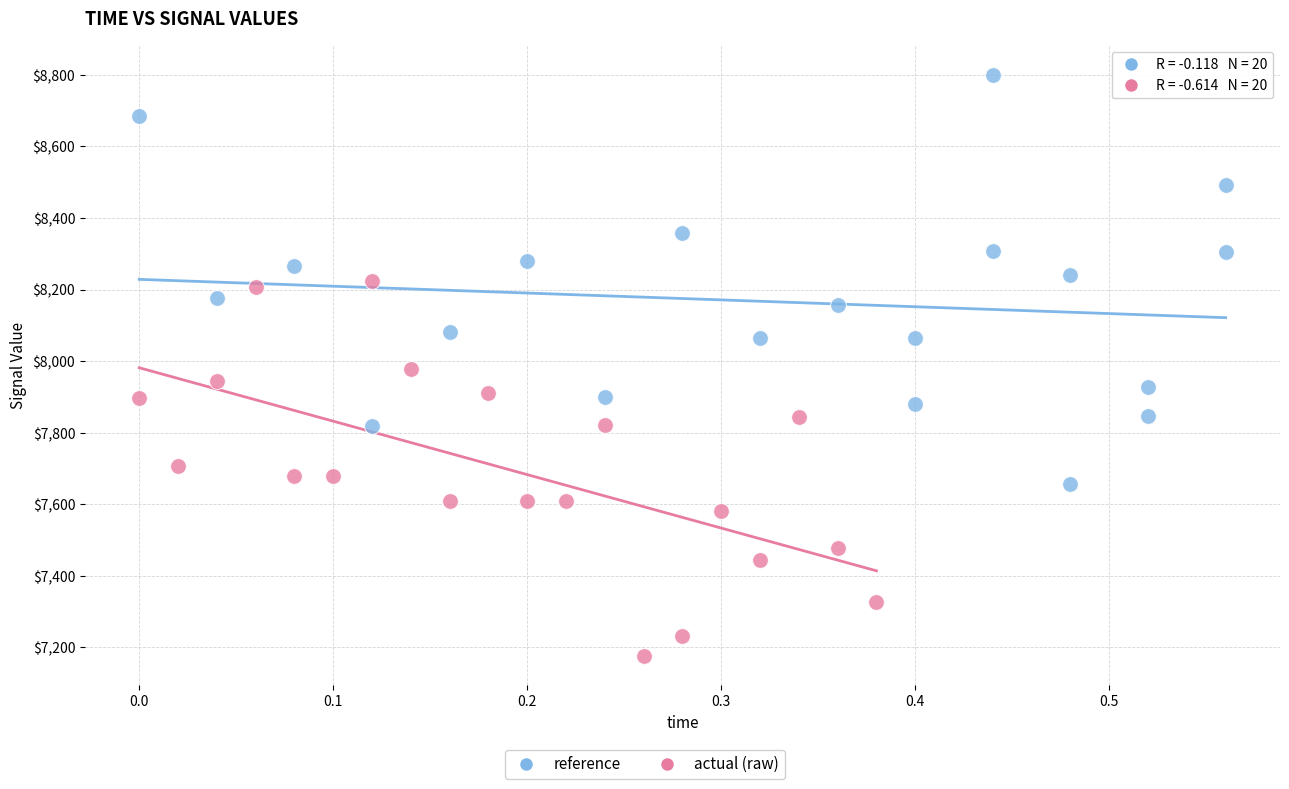

Which series has the largest Y range (max minus min)?

reference